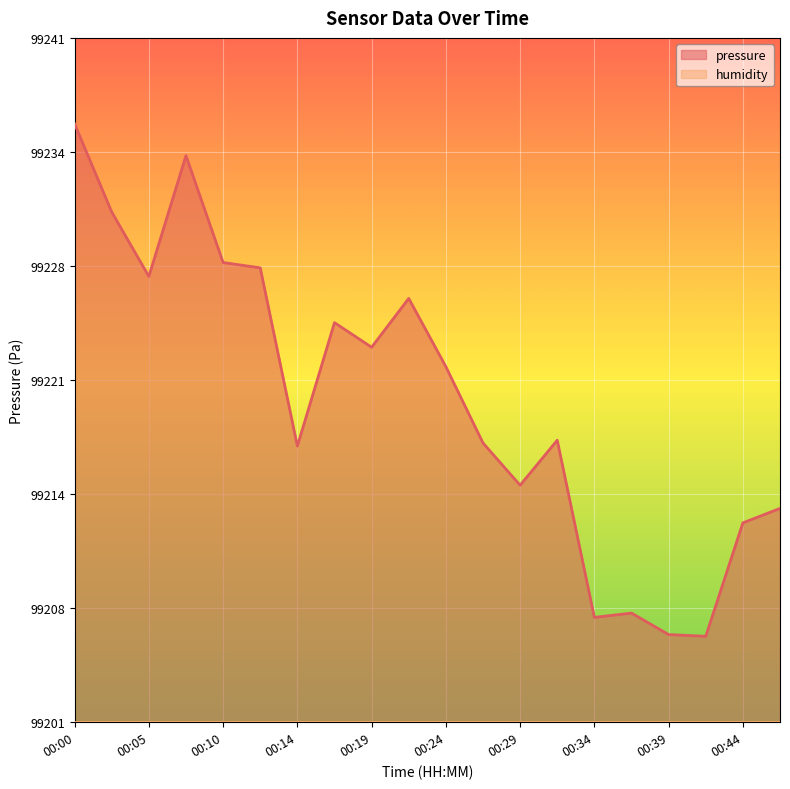

What is the value of the 7th point from the left?

99217.2